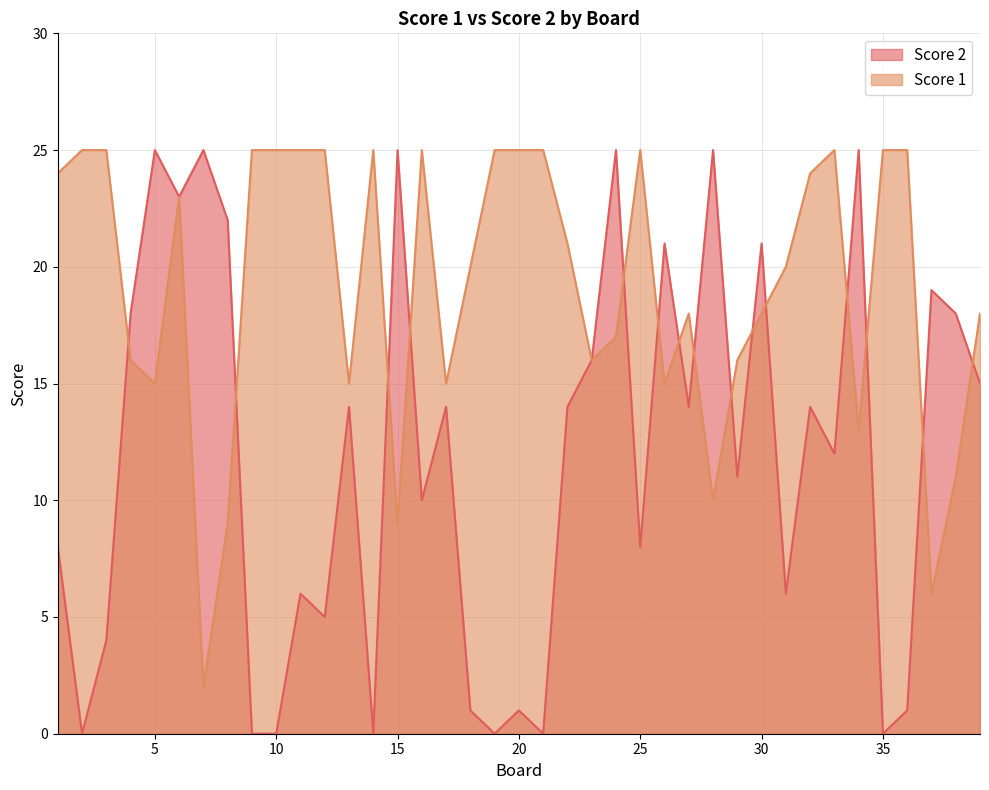

Where is Score 1 nearest to the value 13?

34